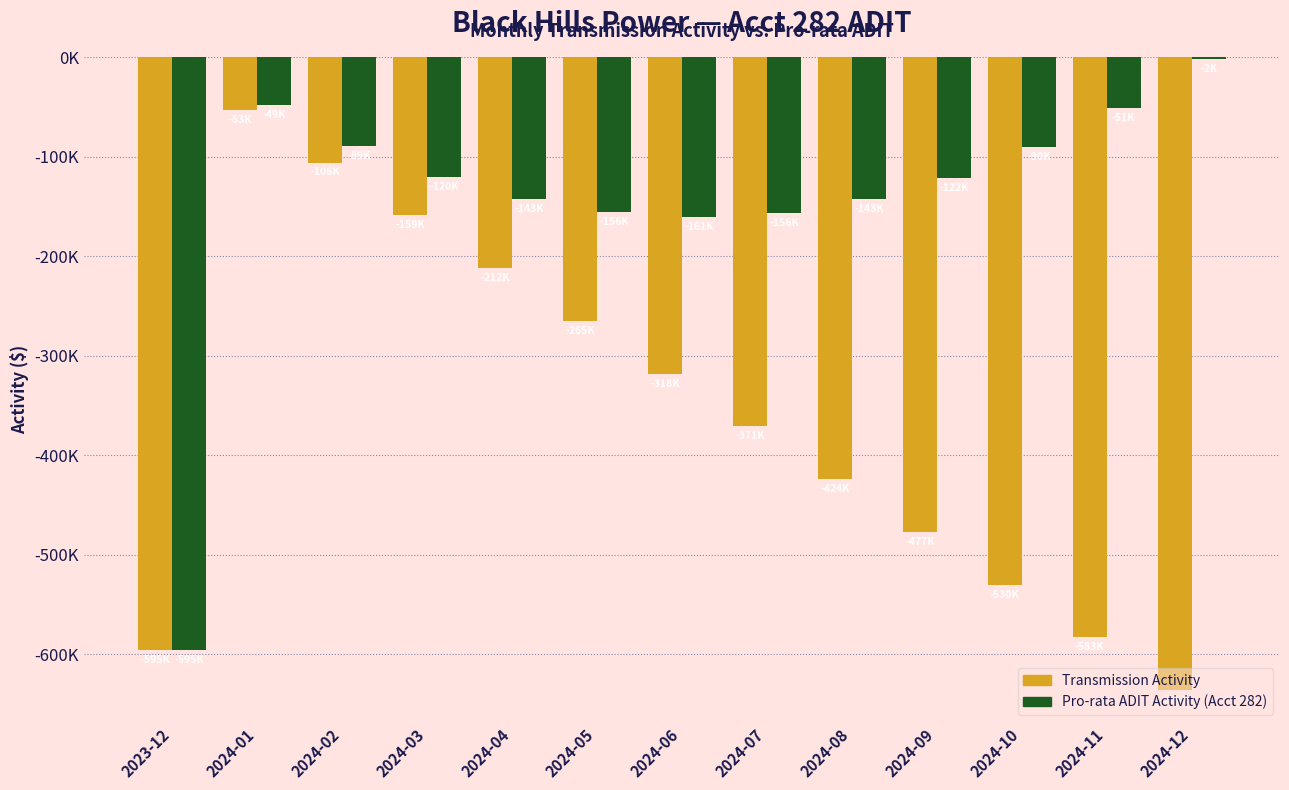

What are all the series names shown in the legend?

Transmission Activity, Pro-rata ADIT Activity (Acct 282)